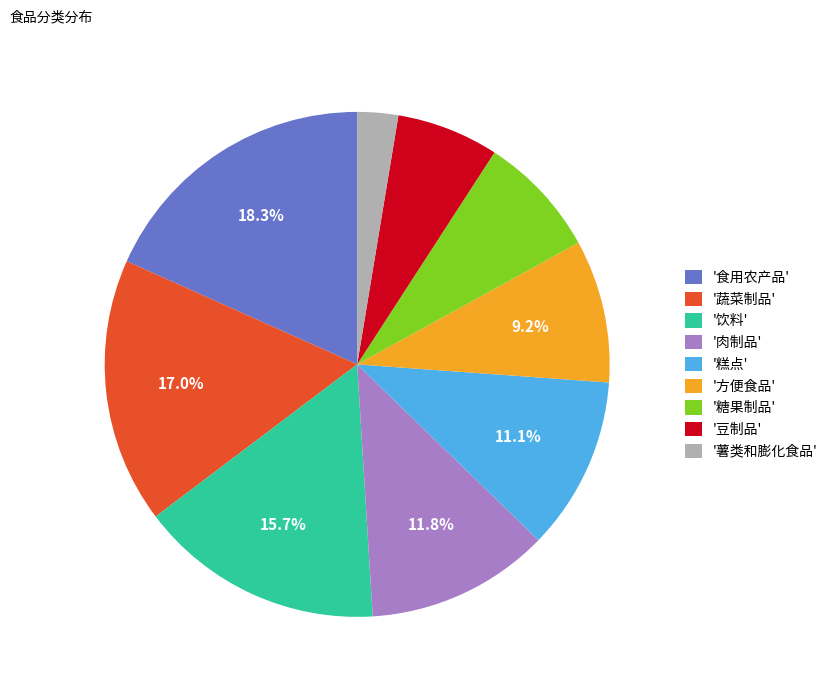

What is the ratio of the value at '饮料' to the value at '豆制品'?

2.4